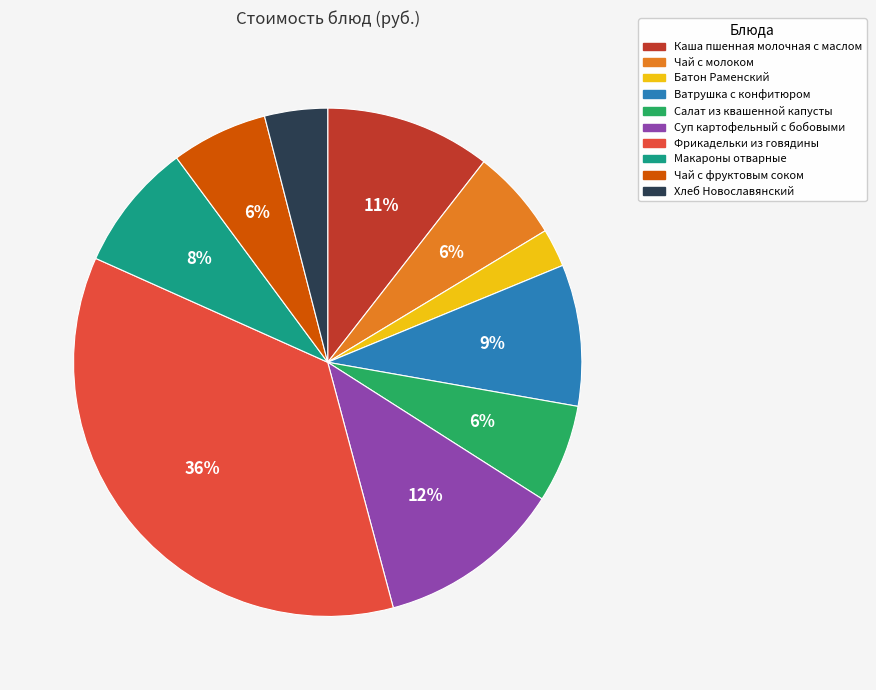

Count the number of slices in the pie.

10